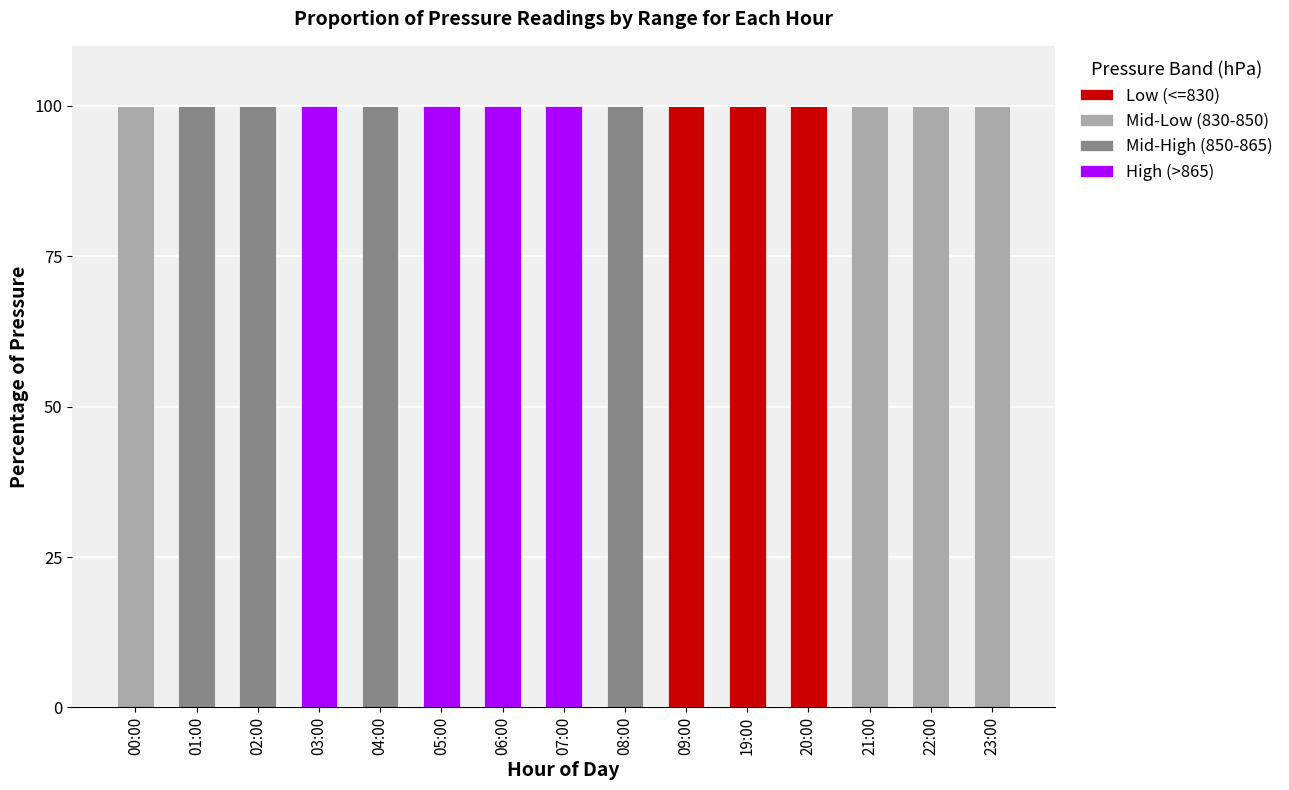

The value of Low (<=830) at 03:00 is -69. True or false?

False